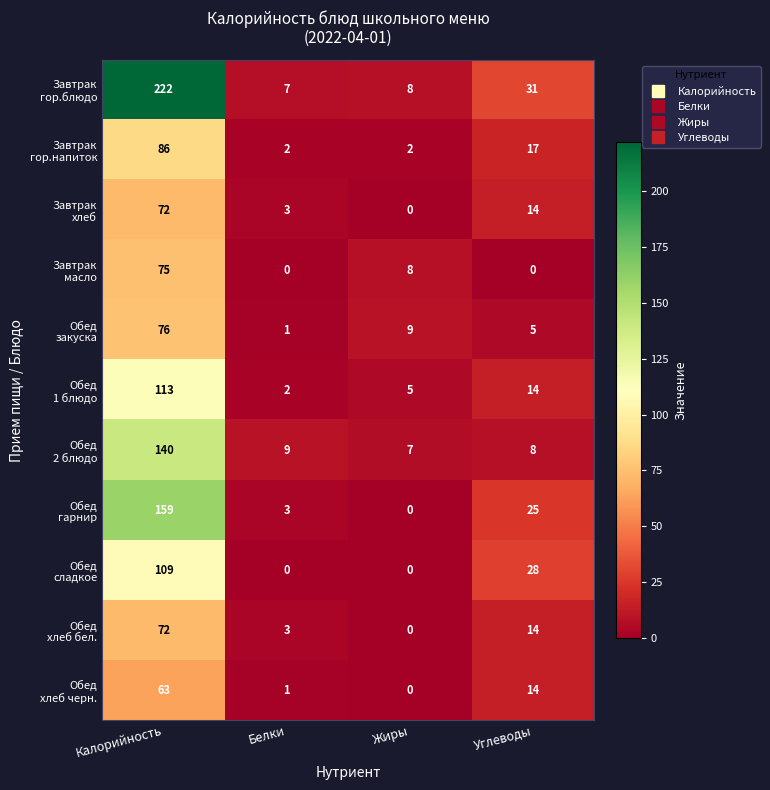

What is the total value across all series at Жиры?

39